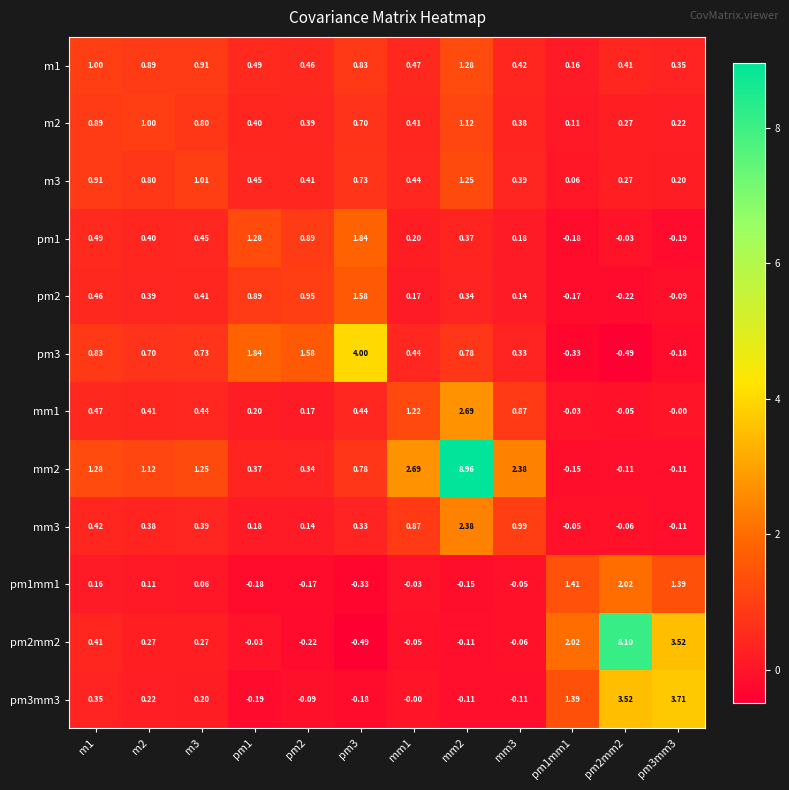

Is the value of pm1mm1 at pm1 greater than the value of m2 at pm2?

No